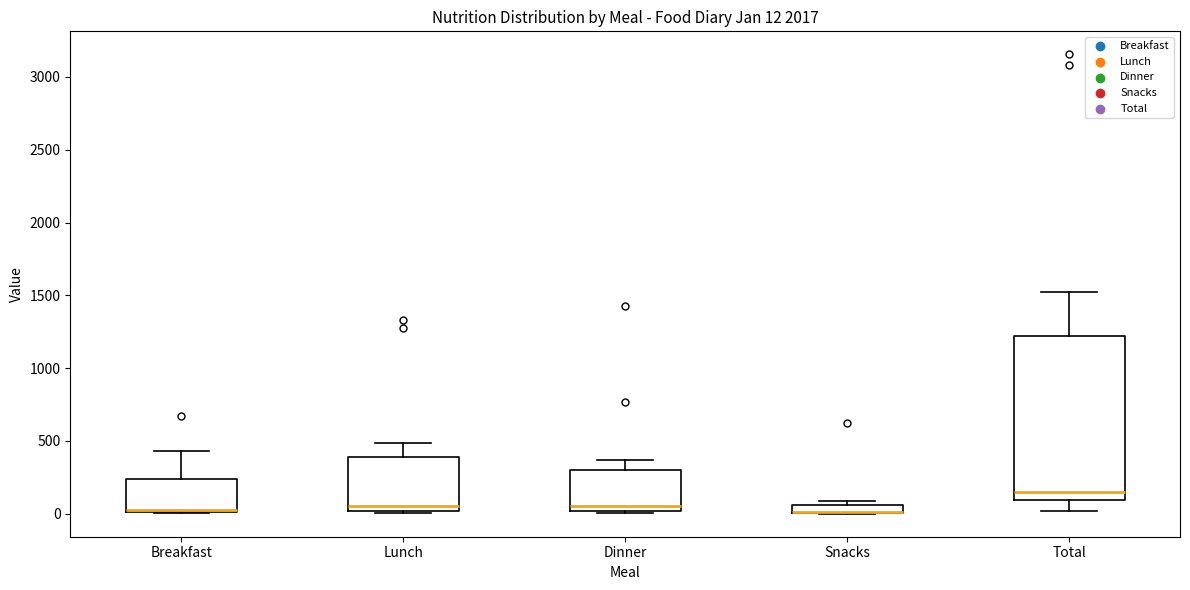

Comparing the boxes themselves (not the whiskers), which one is the tallest?

Total